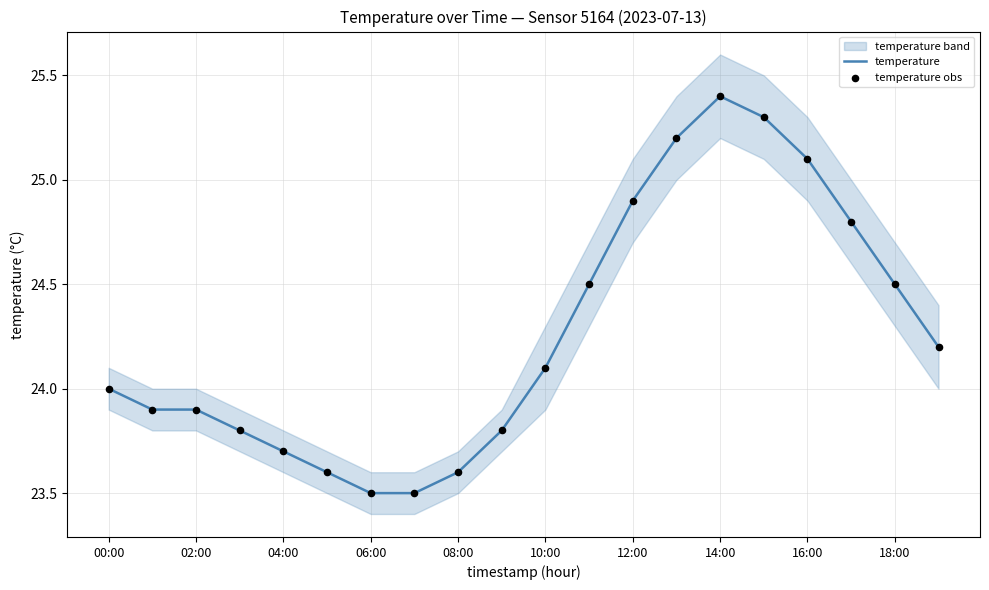

The temperature series shows 24.9 at 12:00. True or false?

True